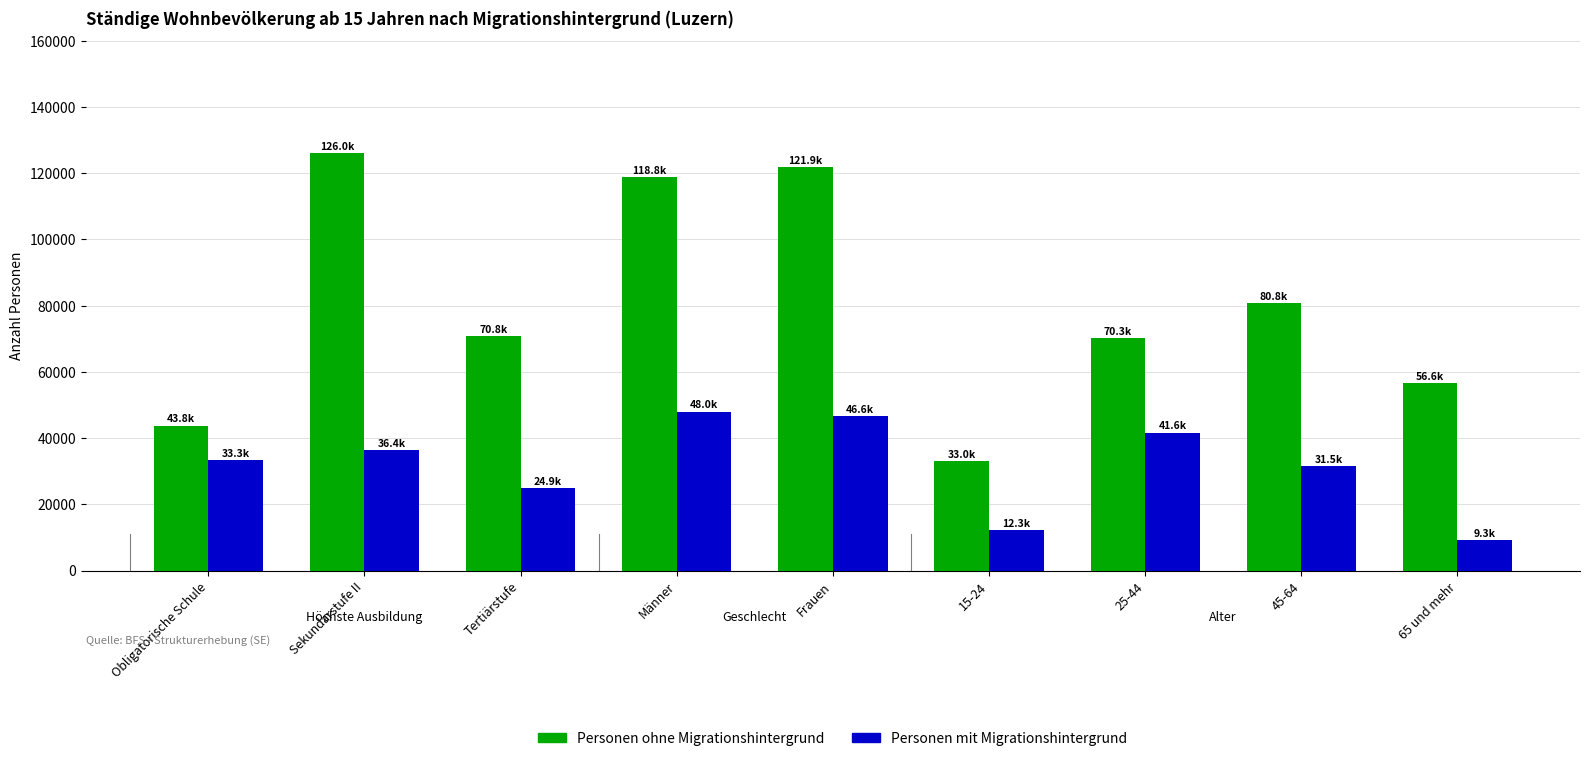

Between Tertiärstufe and Frauen, which series saw the biggest shift?

Personen ohne Migrationshintergrund